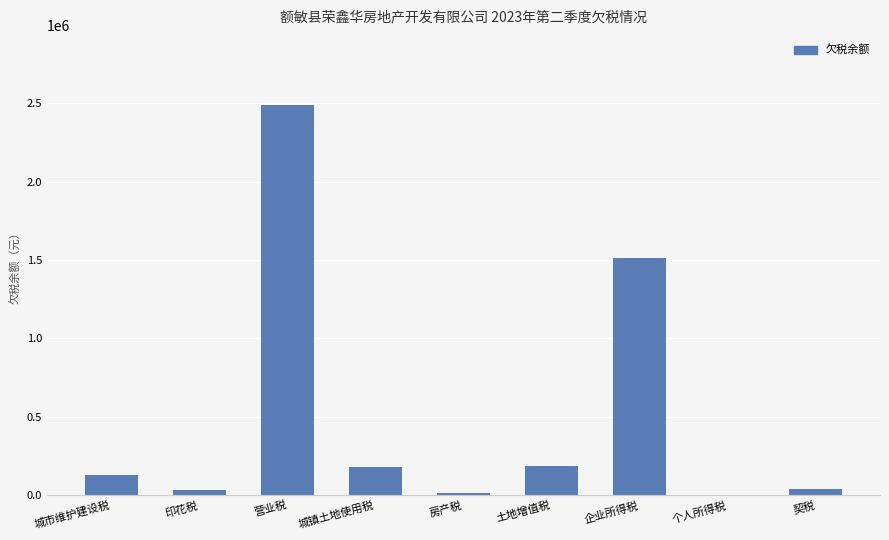

What is the greatest value displayed?

2489071.6